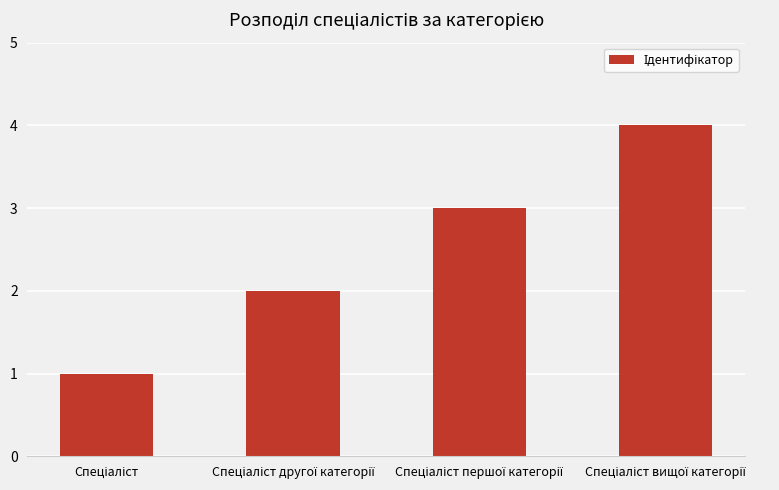

What is the value of the 1st bar from the left?

1